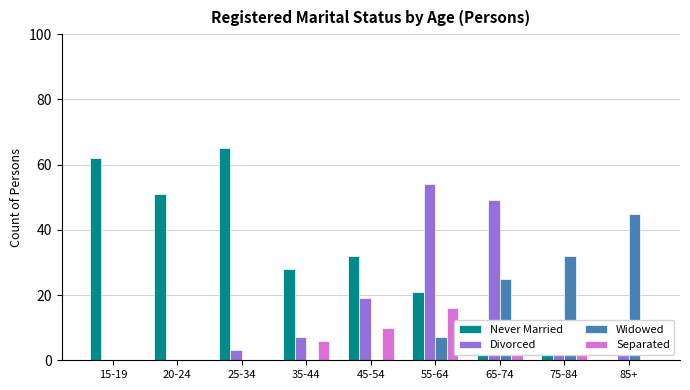

What are all the series names shown in the legend?

Never Married, Divorced, Widowed, Separated